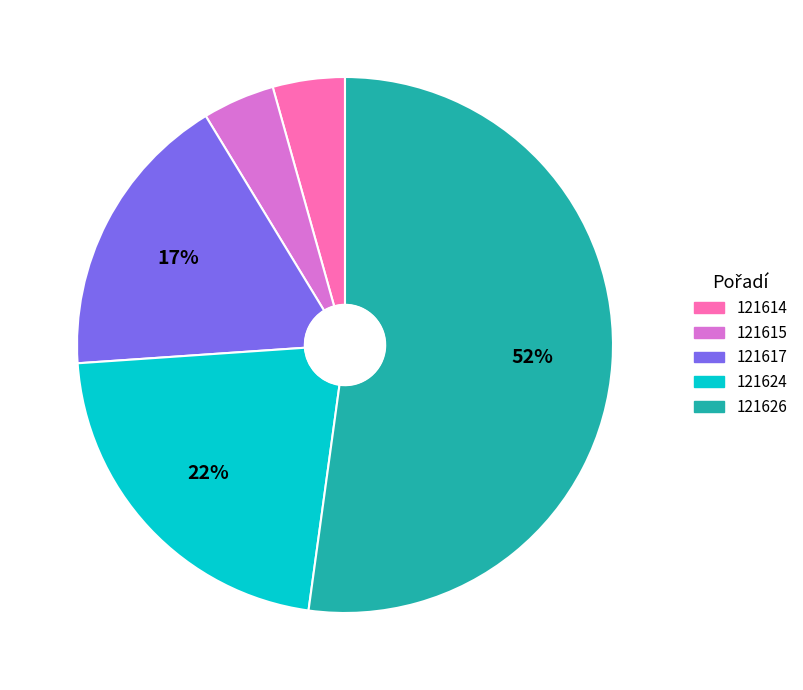

The 121617 slice represents 17% of the pie. True or false?

True